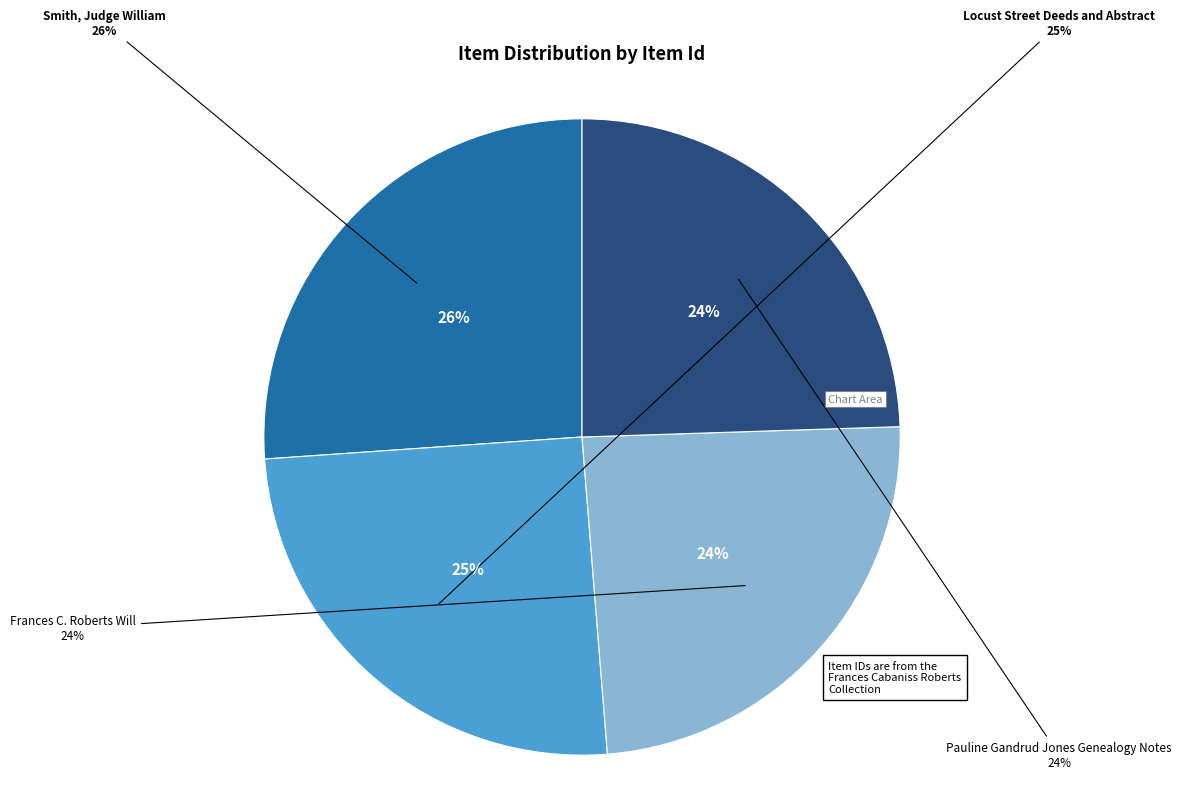

Which has a higher value, Locust Street Deeds and Abstract (r04a22-17) or Smith, Judge William (r04a04-23)?

Smith, Judge William (r04a04-23)